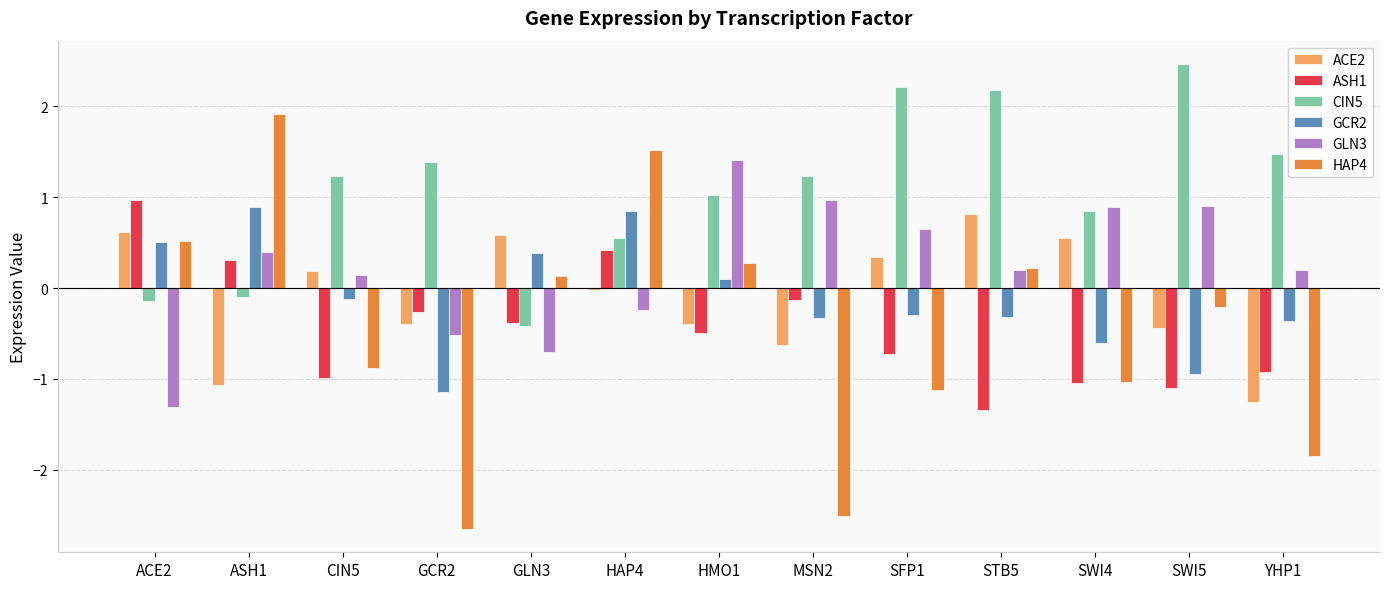

Which category has the lowest value across all series?

GCR2